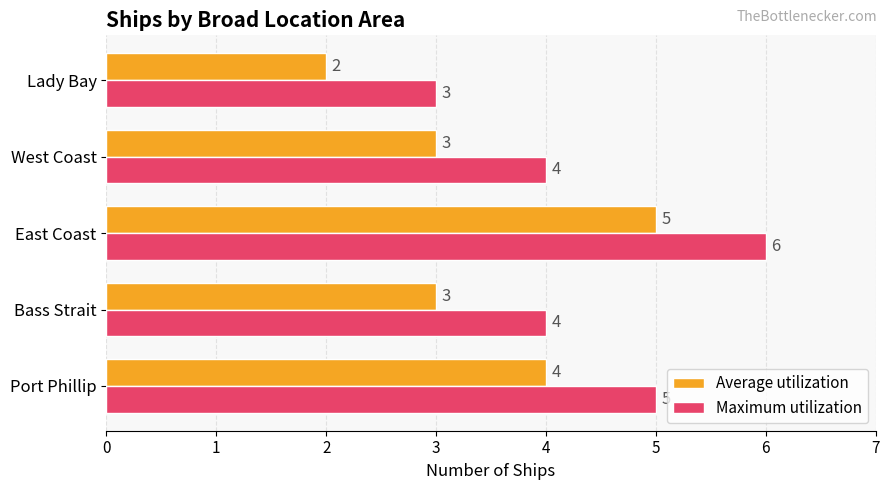

What is the difference between the maximum and second lowest values in the Average utilization series?

2